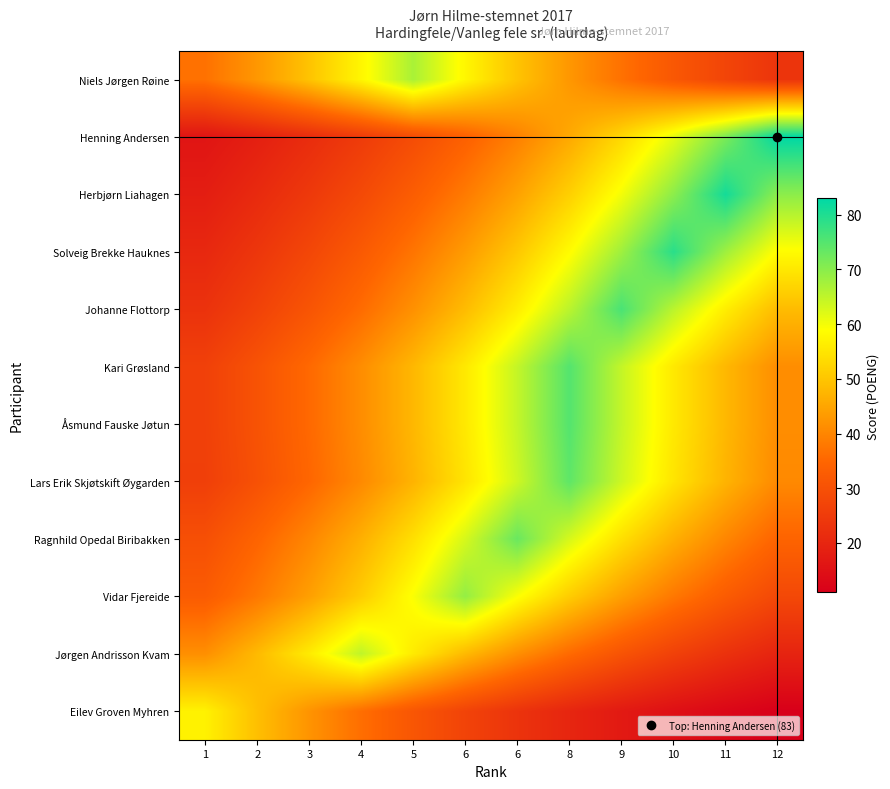

How many series are shown in this chart?

12